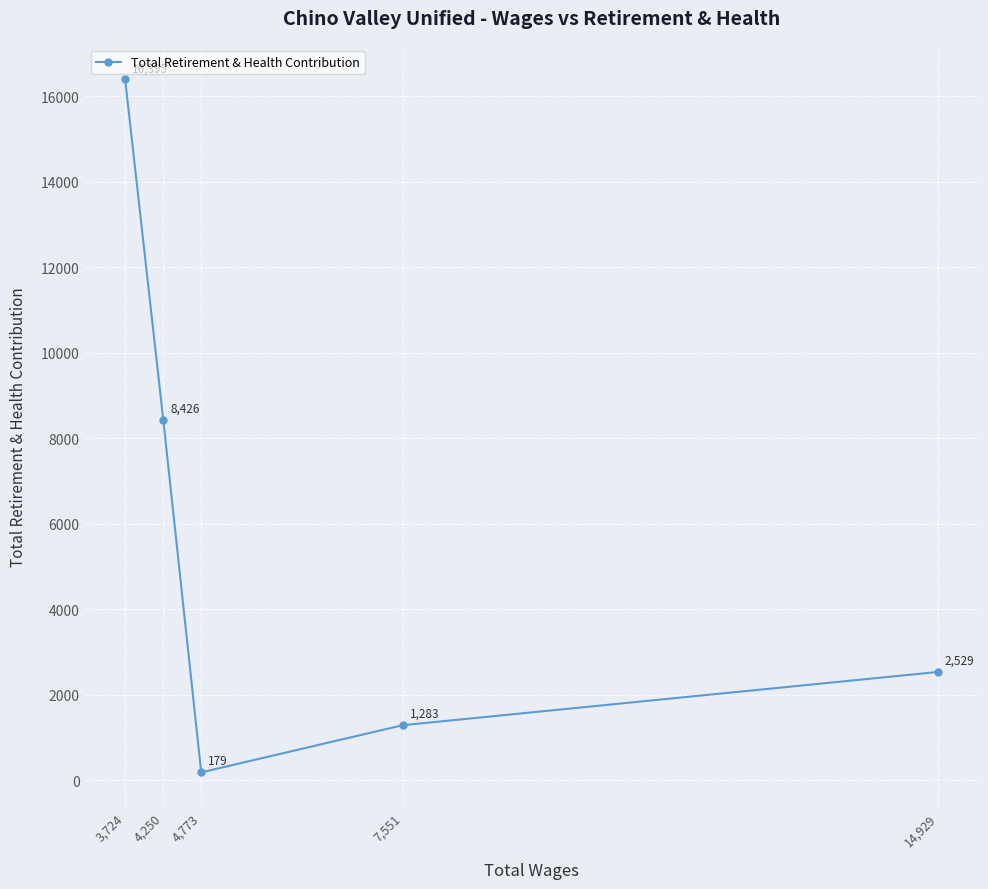

Where is the data nearest to the value 8287?

4,250